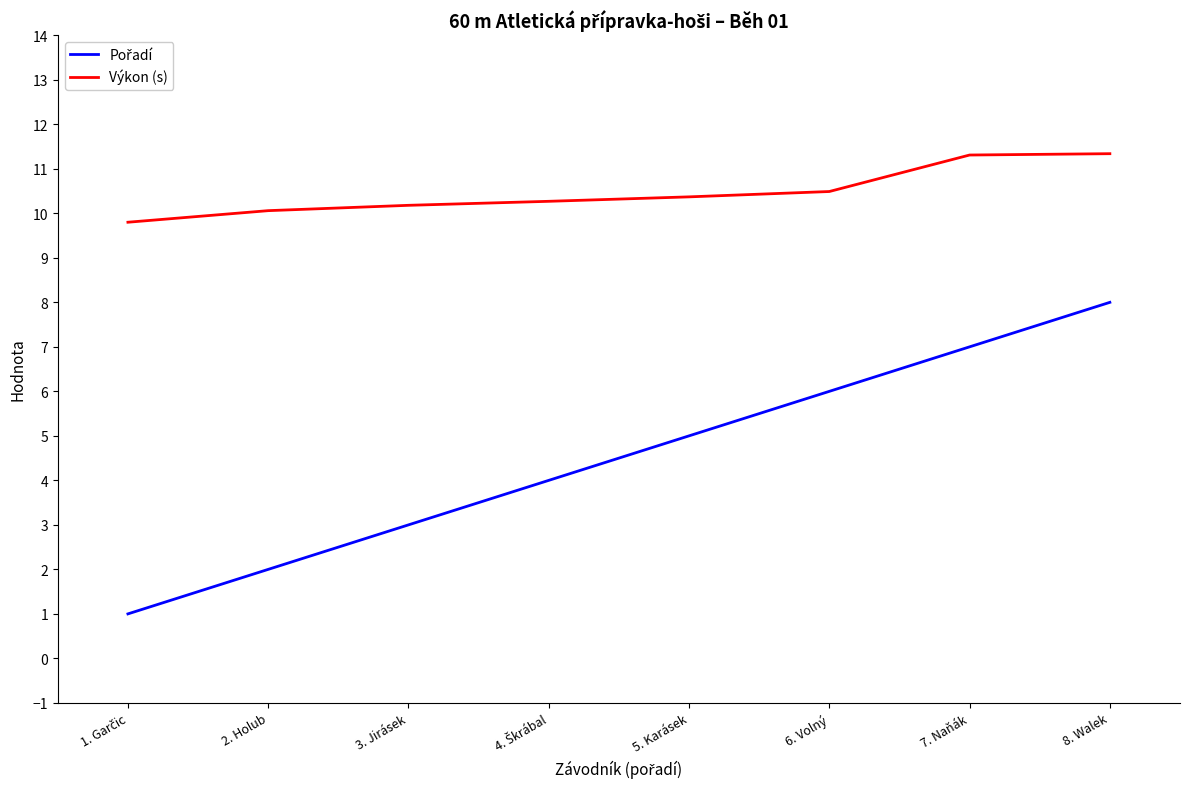

What is the total value across all series at 6. Volný?

16.5